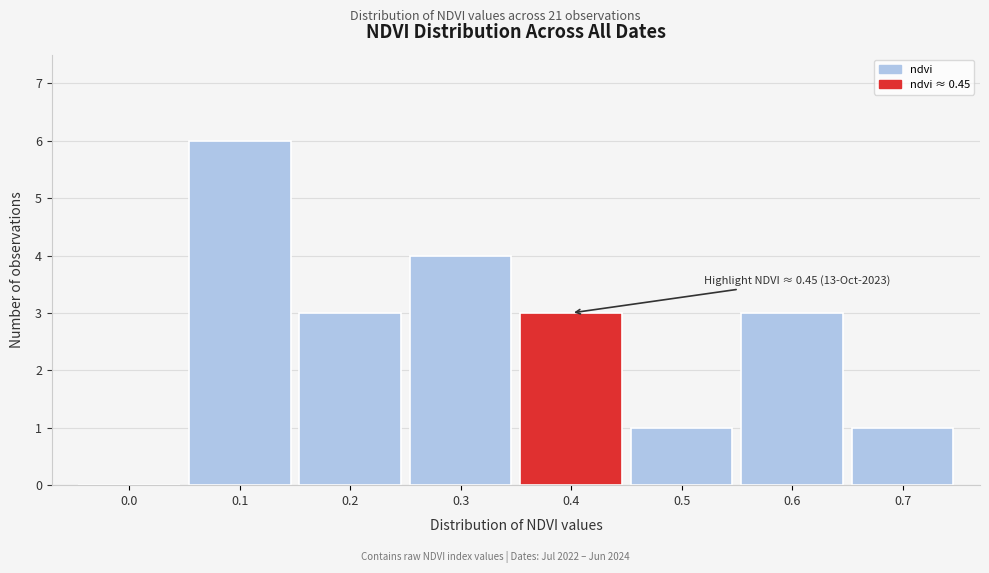

Reading left to right, transcribe all the data shown in this chart.

0.0=0	0.1=6	0.2=3	0.3=4	0.4=3	0.5=1	0.6=3	0.7=1